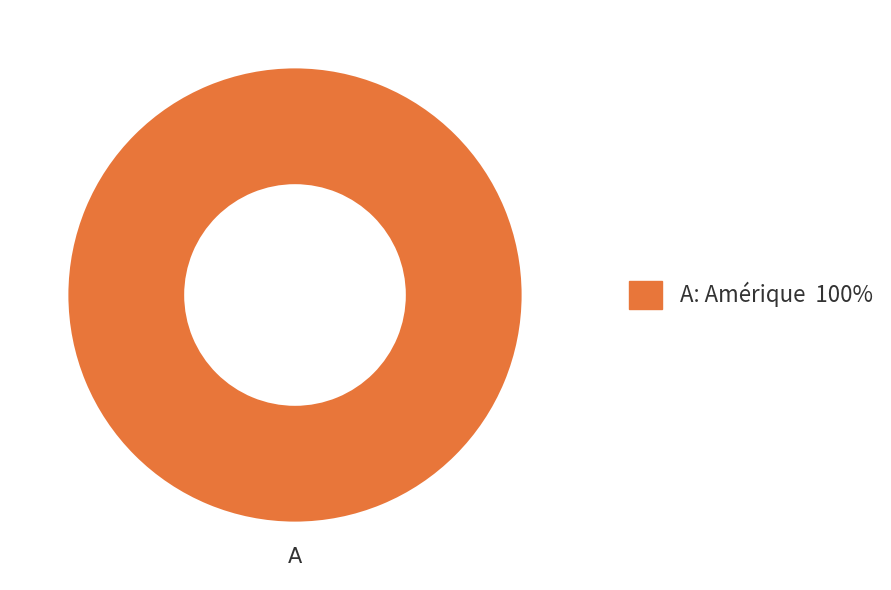

Does any single category account for the majority?

Yes